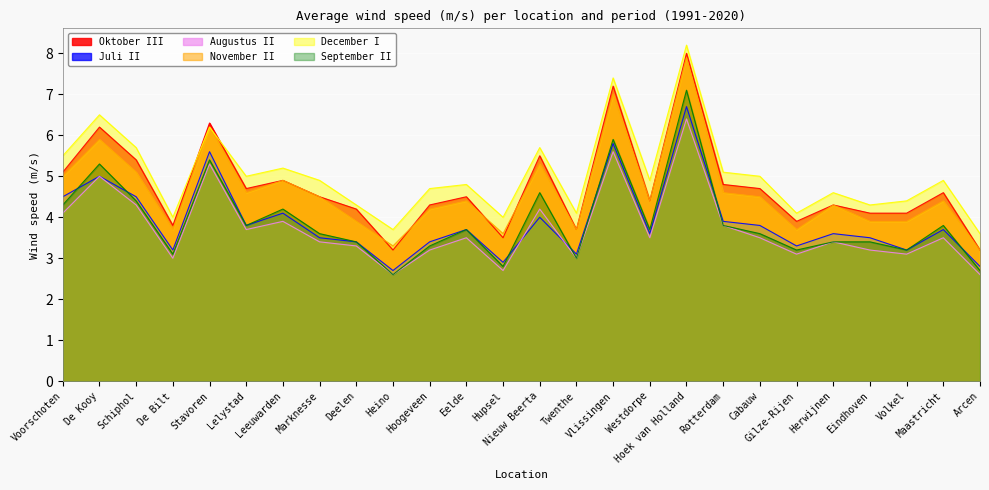

What is the label of the 24th point from the right?

Schiphol